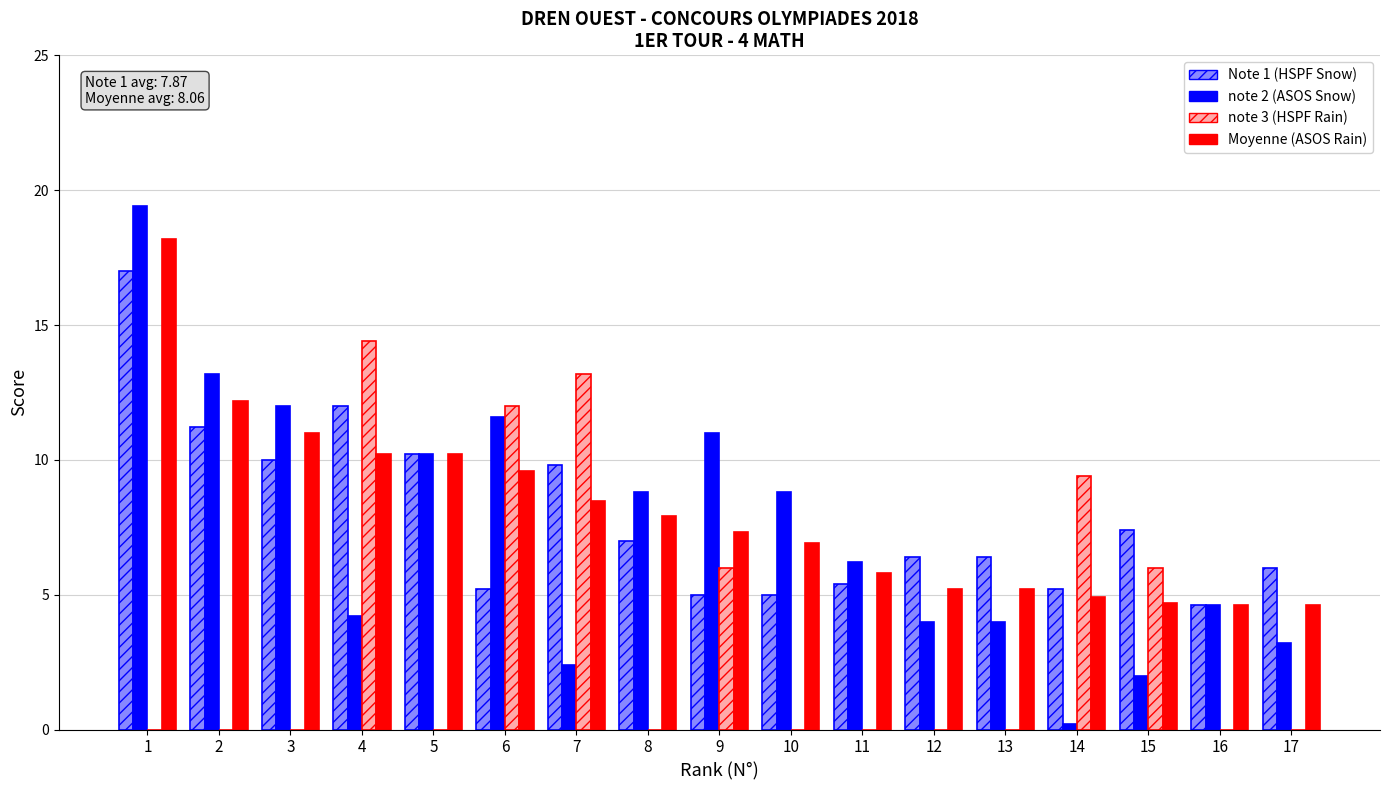

Reading left to right, transcribe all the data shown in this chart.

Note 1: 1=17.0	2=11.2	3=10.0	4=12.0	5=10.2	6=5.2	7=9.8	8=7.0	9=5.0	10=5.0	11=5.4	12=6.4	13=6.4	14=5.2	15=7.4	16=4.6	17=6.0
note 2: 1=19.4	2=13.2	3=12.0	4=4.2	5=10.2	6=11.6	7=2.4	8=8.8	9=11.0	10=8.8	11=6.2	12=4.0	13=4.0	14=0.2	15=2.0	16=4.6	17=3.2
note 3: 1=0.0	2=0.0	3=0.0	4=14.4	5=0.0	6=12.0	7=13.2	8=0.0	9=6.0	10=0.0	11=0.0	12=0.0	13=0.0	14=9.4	15=6.0	16=0.0	17=0.0
Moyenne: 1=18.2	2=12.2	3=11.0	4=10.2	5=10.2	6=9.6	7=8.5	8=7.9	9=7.3	10=6.9	11=5.8	12=5.2	13=5.2	14=4.9	15=4.7	16=4.6	17=4.6